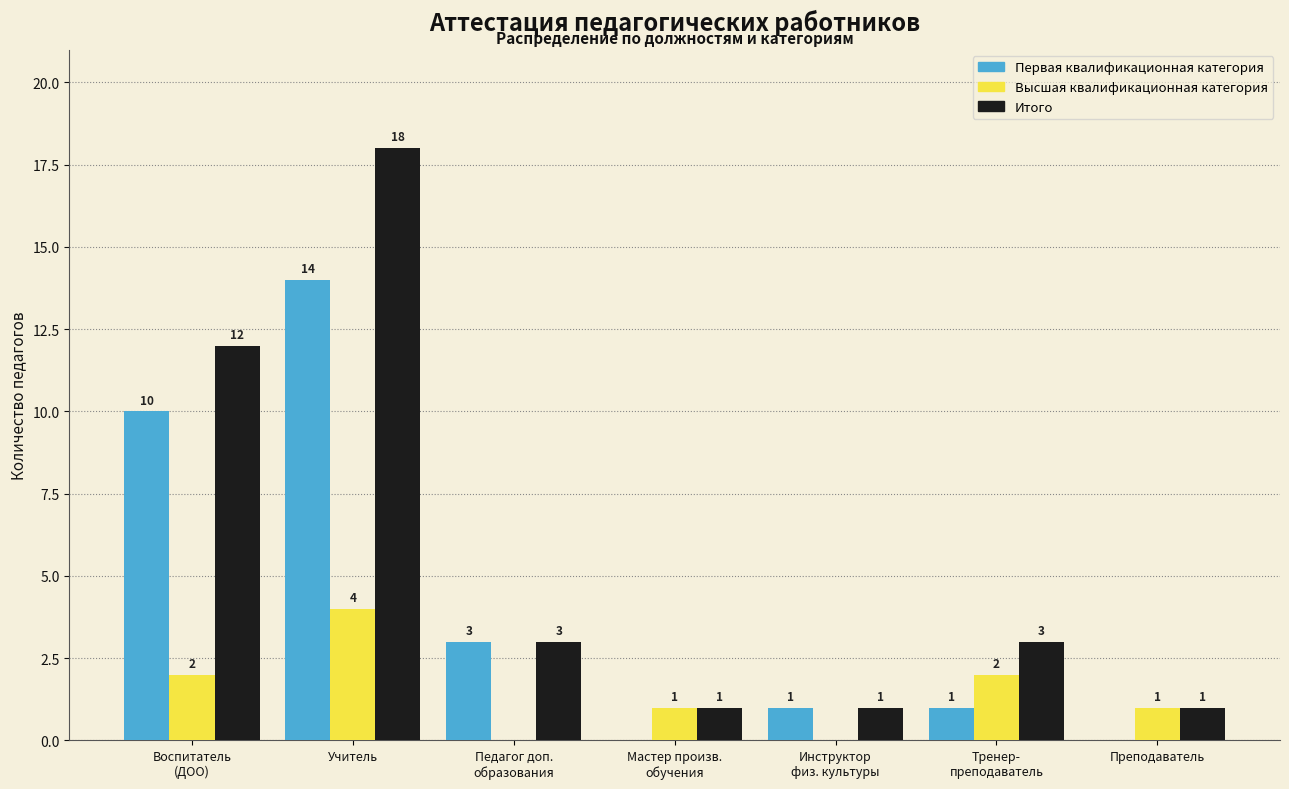

At which category is the sum across all series the highest?

Учитель